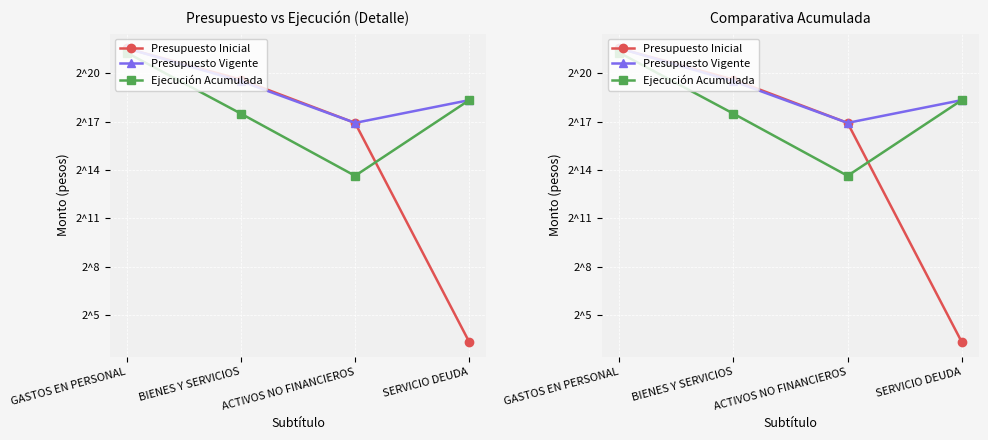

Is this an area chart (filled region under the line)?

No